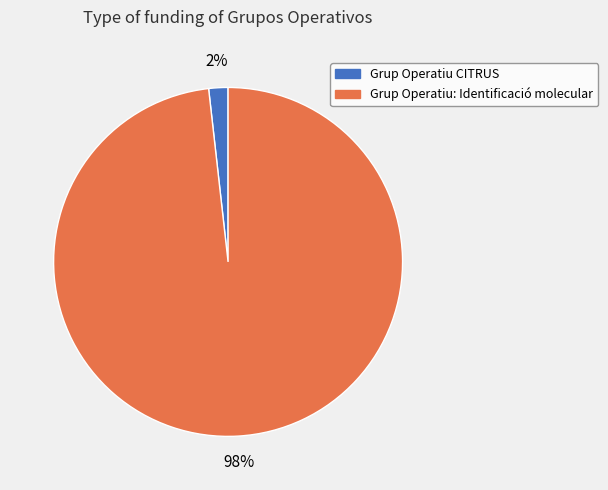

Which slice is the largest?

Grup Operatiu: Identificació molecular